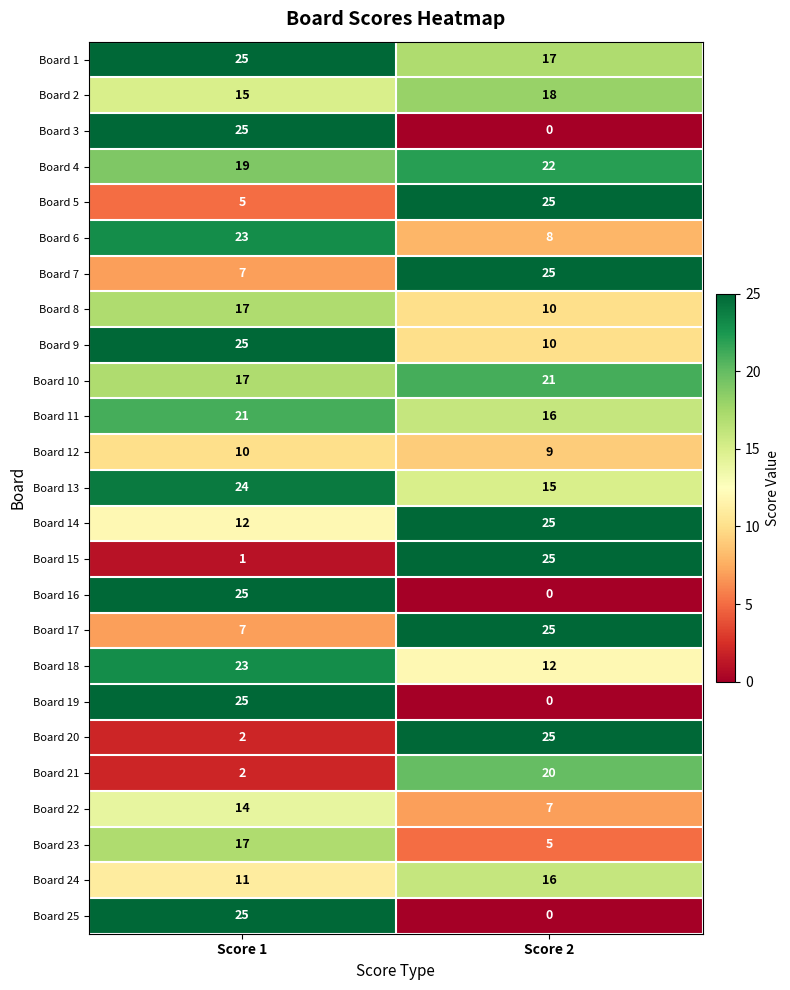

At which category is the sum across all series the highest?

Score 1